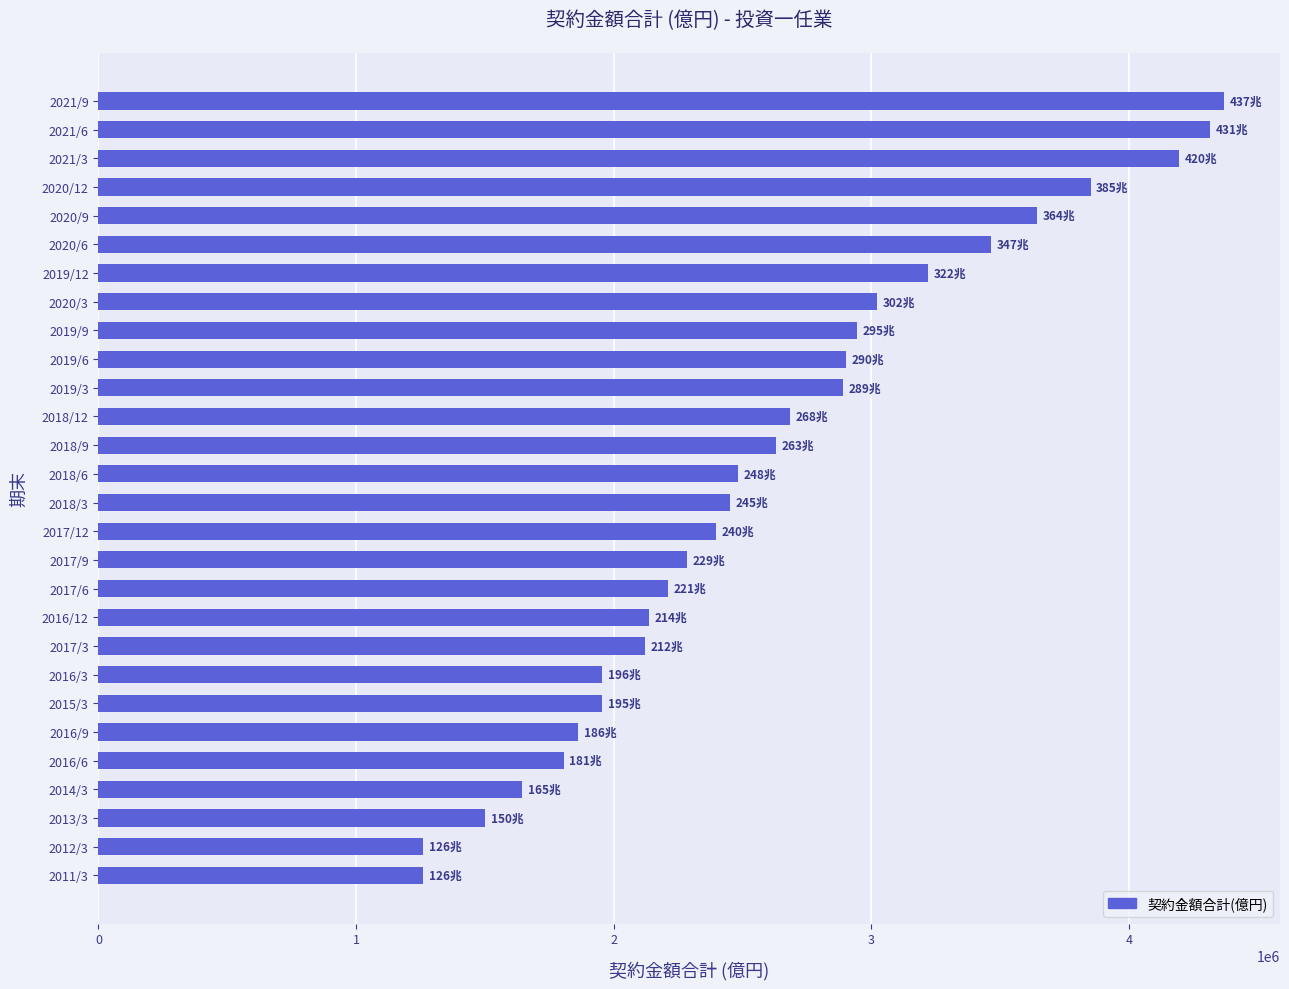

Which has a higher value, 2021/6 or 2017/9?

2021/6